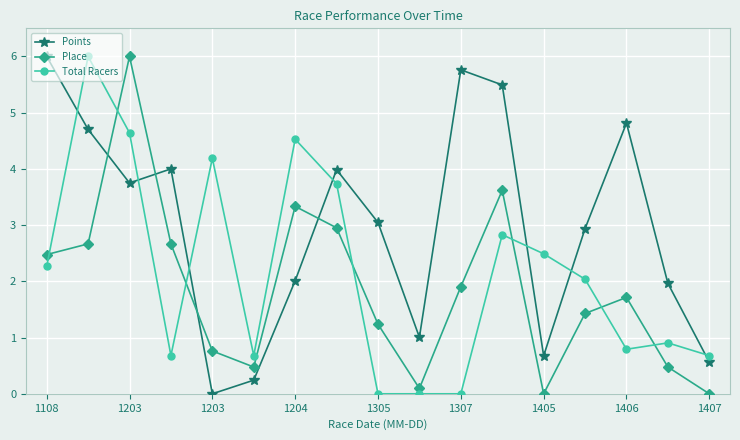

List the series in order of their overall mean, lowest first.

Place, Total Racers, Points